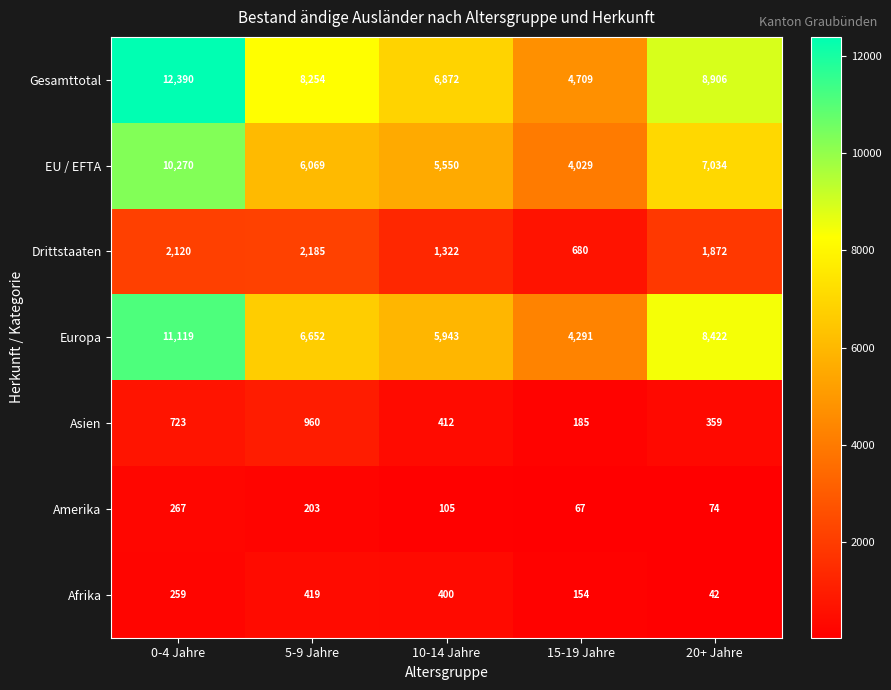

Is it true that EU / EFTA equals 8033 at 10-14 Jahre?

False